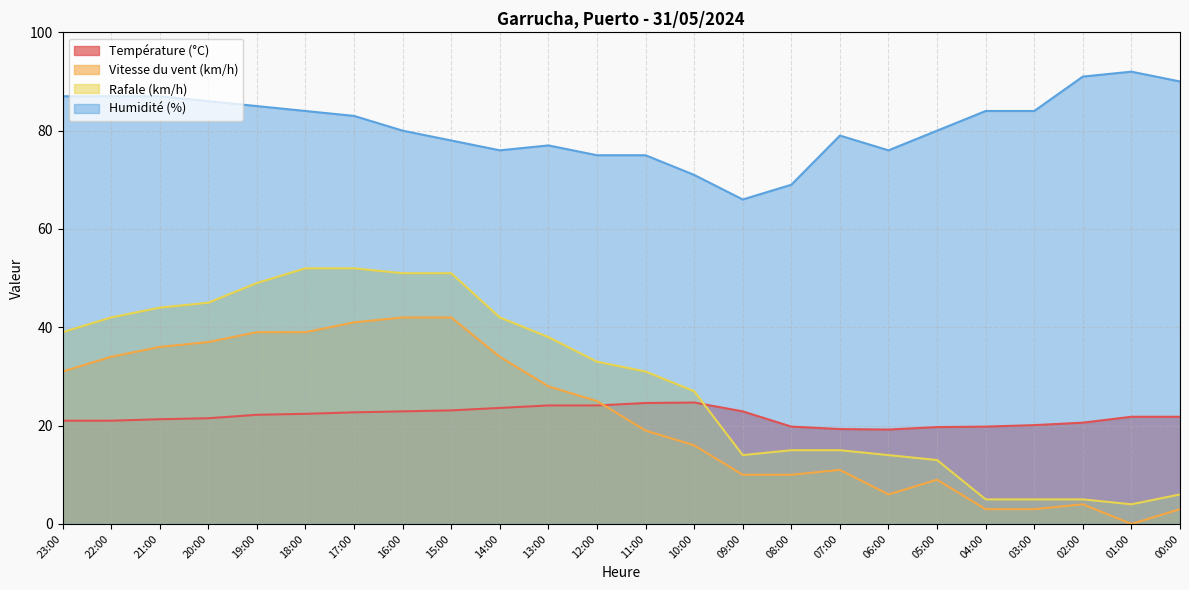

At which label does Vitesse du vent (km/h) reach its minimum?

01:00